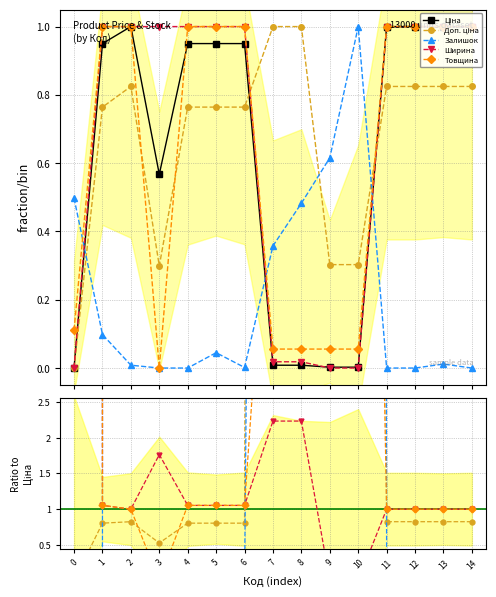

Is it true that Залишок equals -185893712.0 at 14?

False